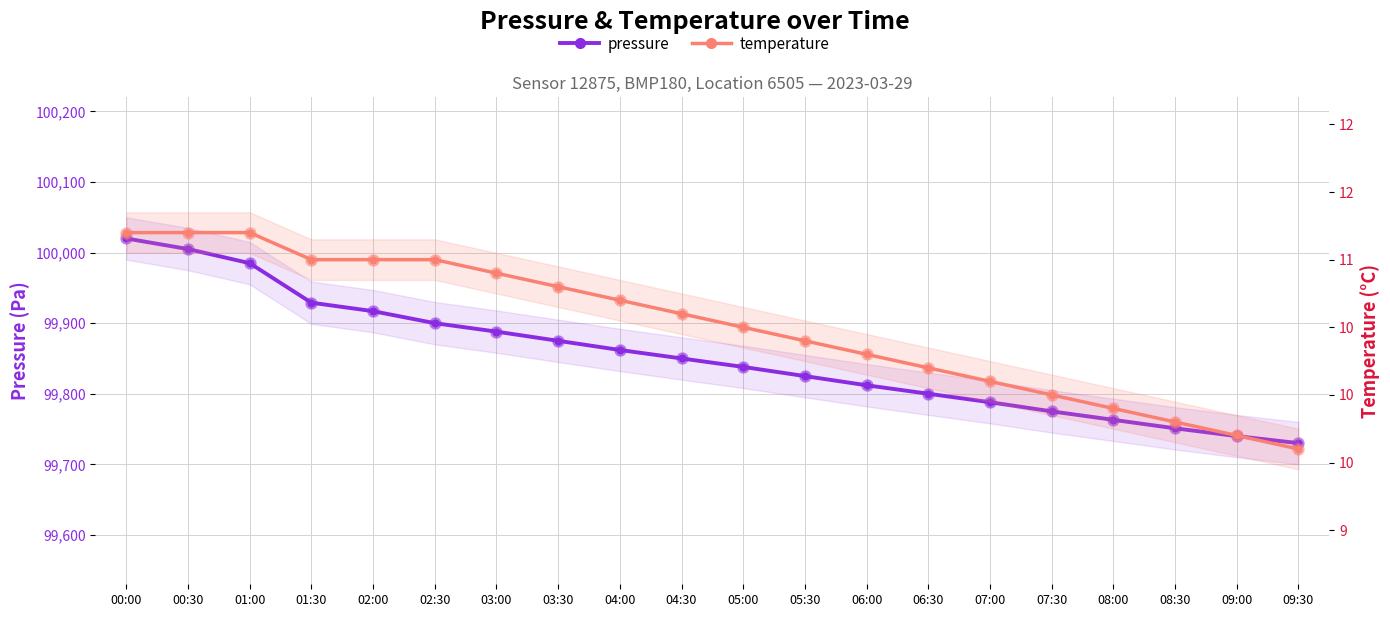

Is it true that temperature equals 11.2 at 01:00?

True